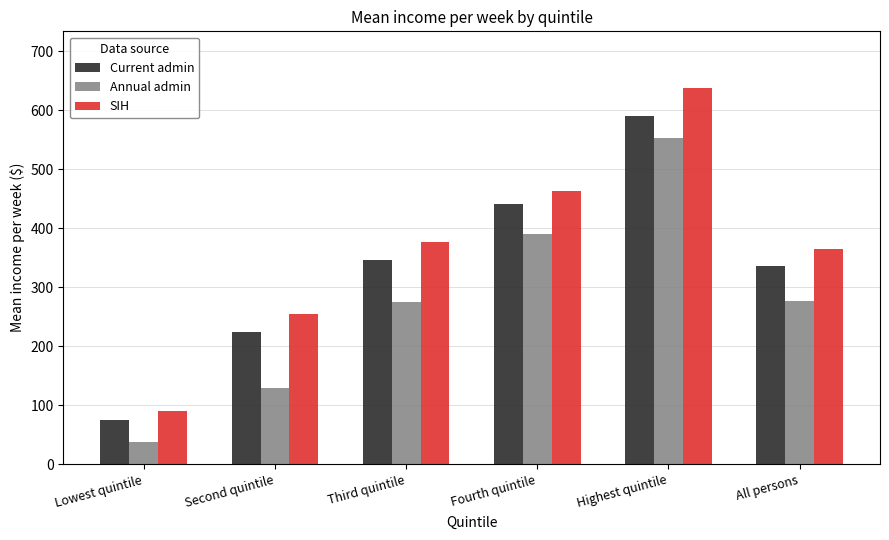

Which series has the largest range (max minus min)?

SIH